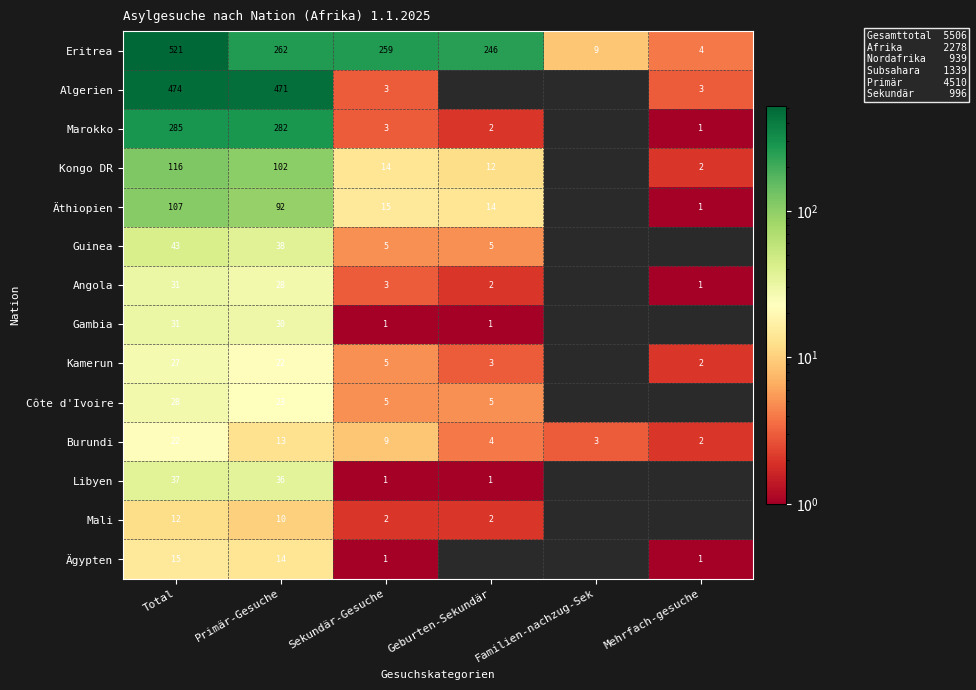

True or false: Algerien has a value of 2 at Sekundär-Gesuche.

False